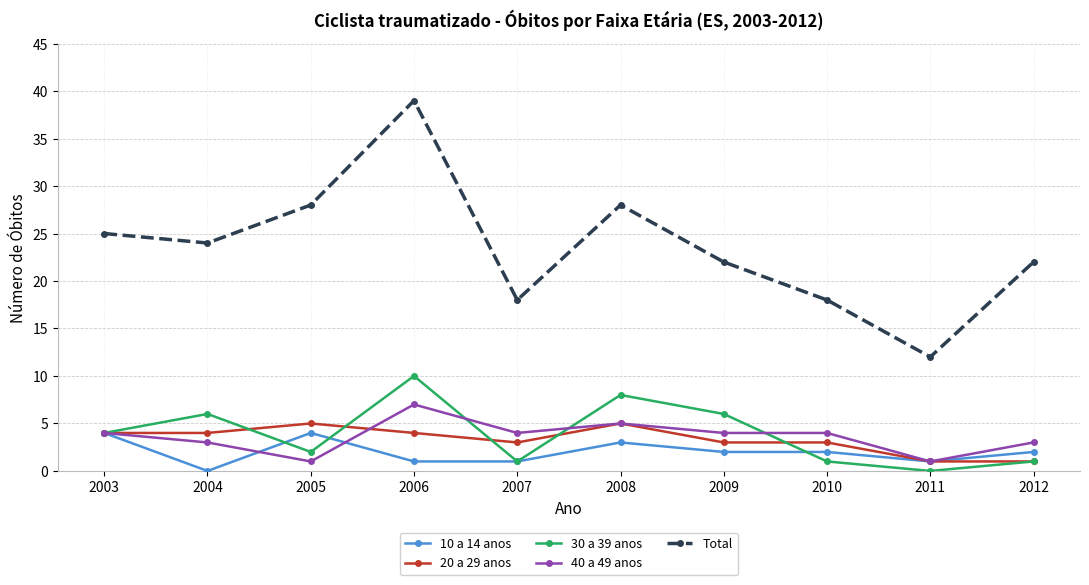

What is the spread (max minus min) of values at 2011?

12